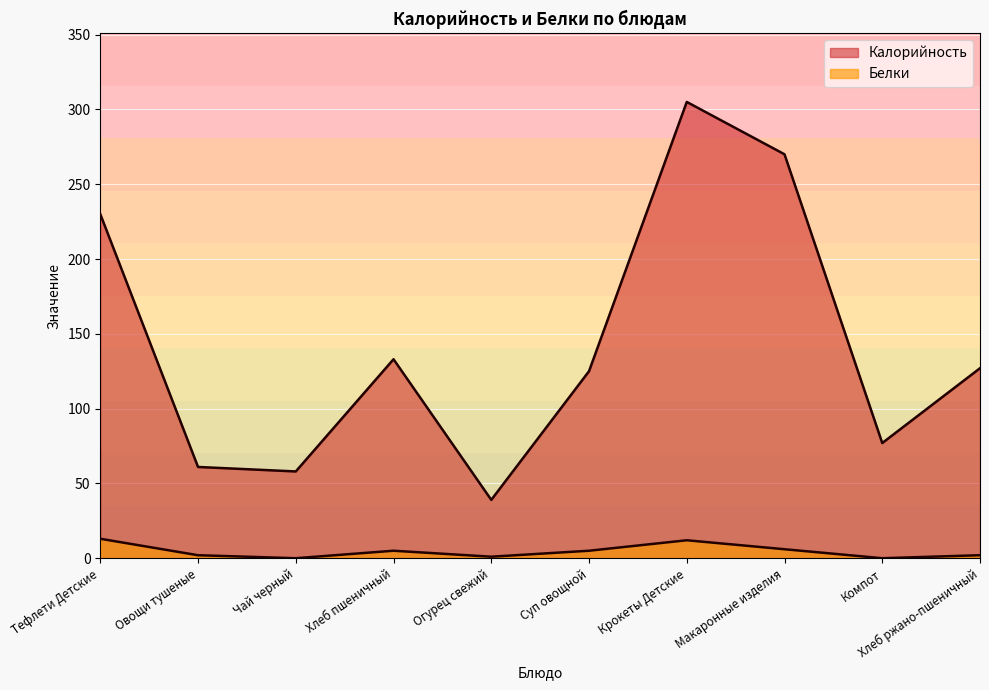

True or false: Белки has a value of 4 at Крокеты Детские.

False